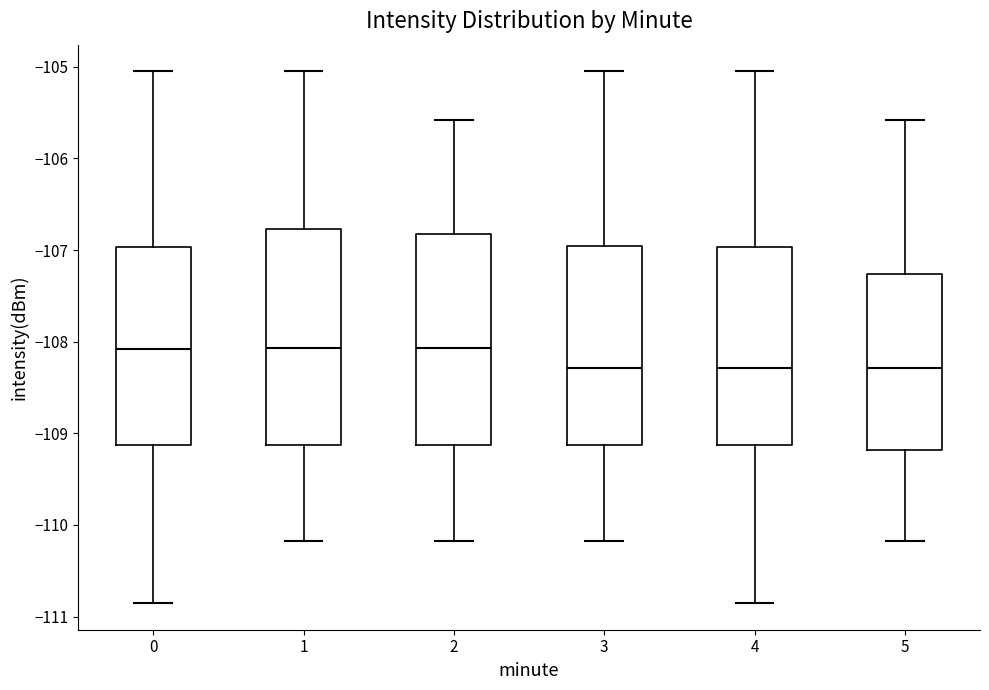

Where is the lower edge of the box at x = 0 on the y-axis? The values are not printed on the chart, so give them approximately, as read against the axis.

-109.1